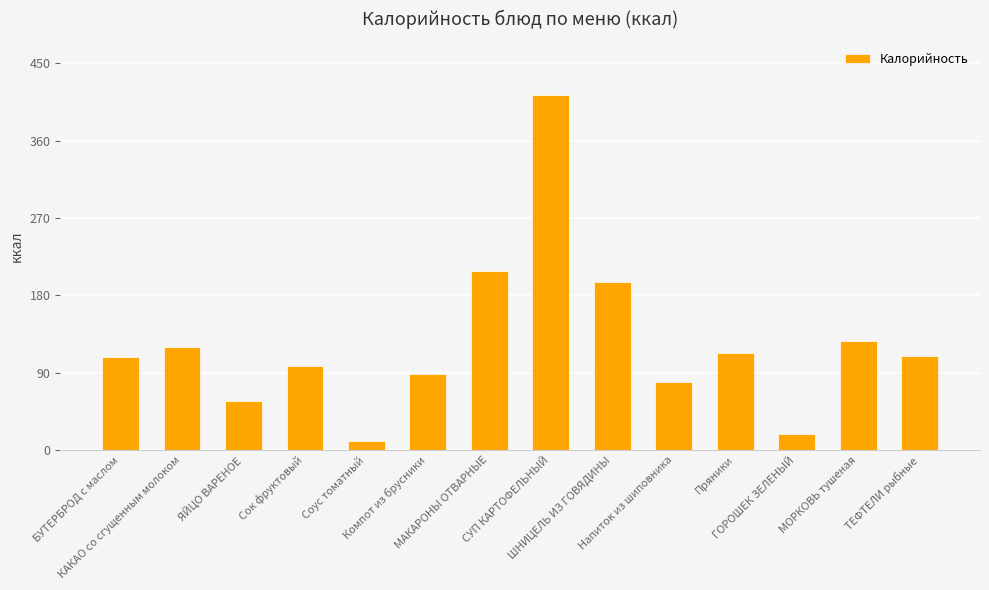

What is the label of the 10th bar from the right?

Соус томатный